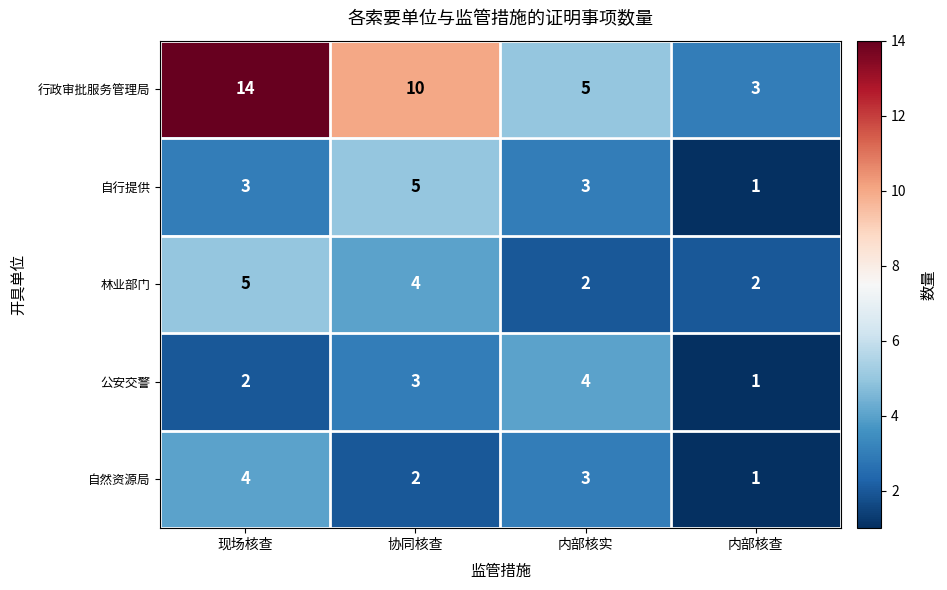

Which series has the largest range (max minus min)?

行政审批服务管理局